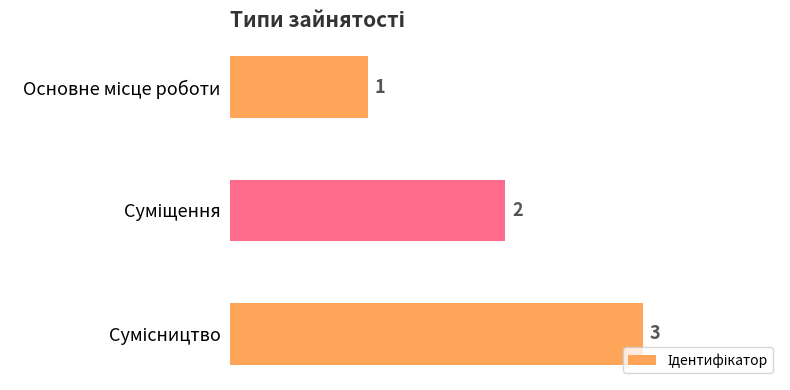

Does the chart contain stacked bars?

No